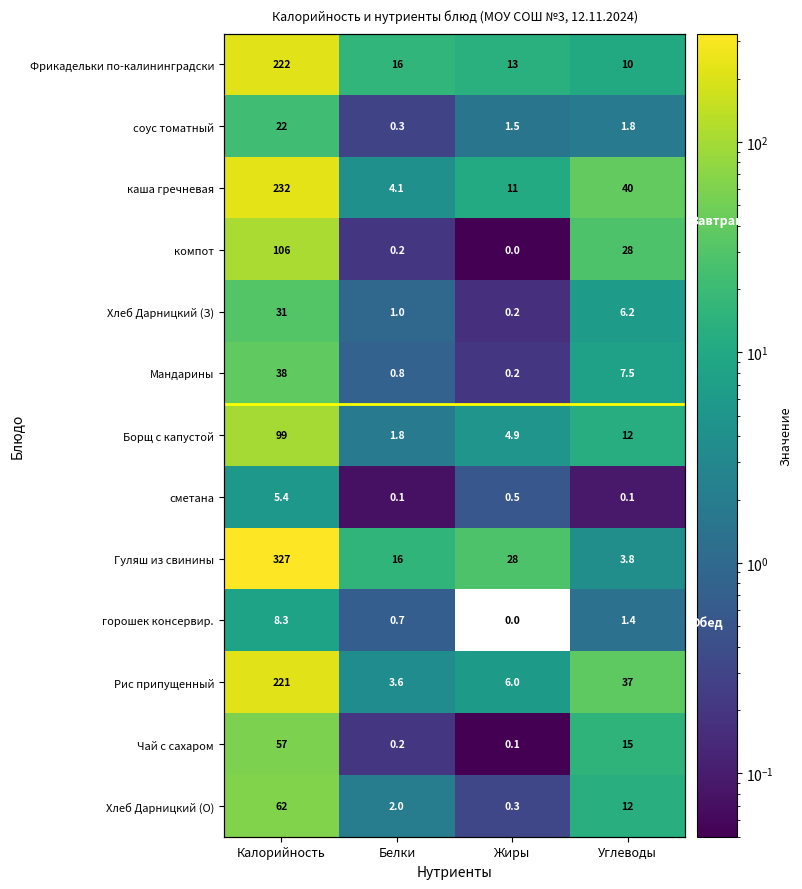

How many values in the Борщ с капустой series exceed 11?

2